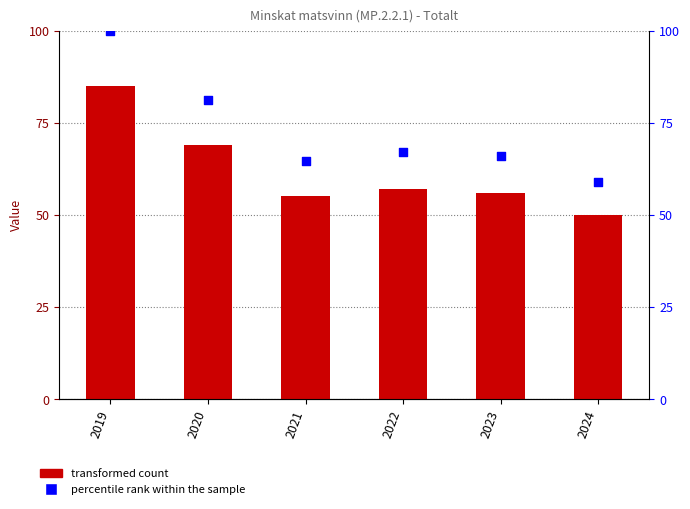

Which series reaches the minimum Y coordinate?

Value